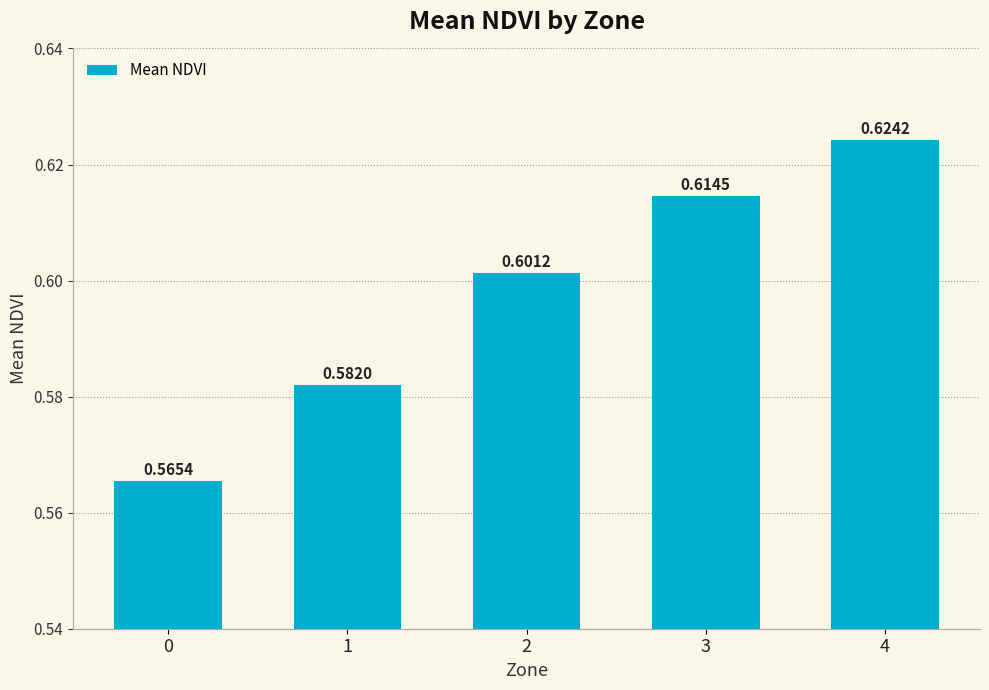

What is the sum of all values?

3.0